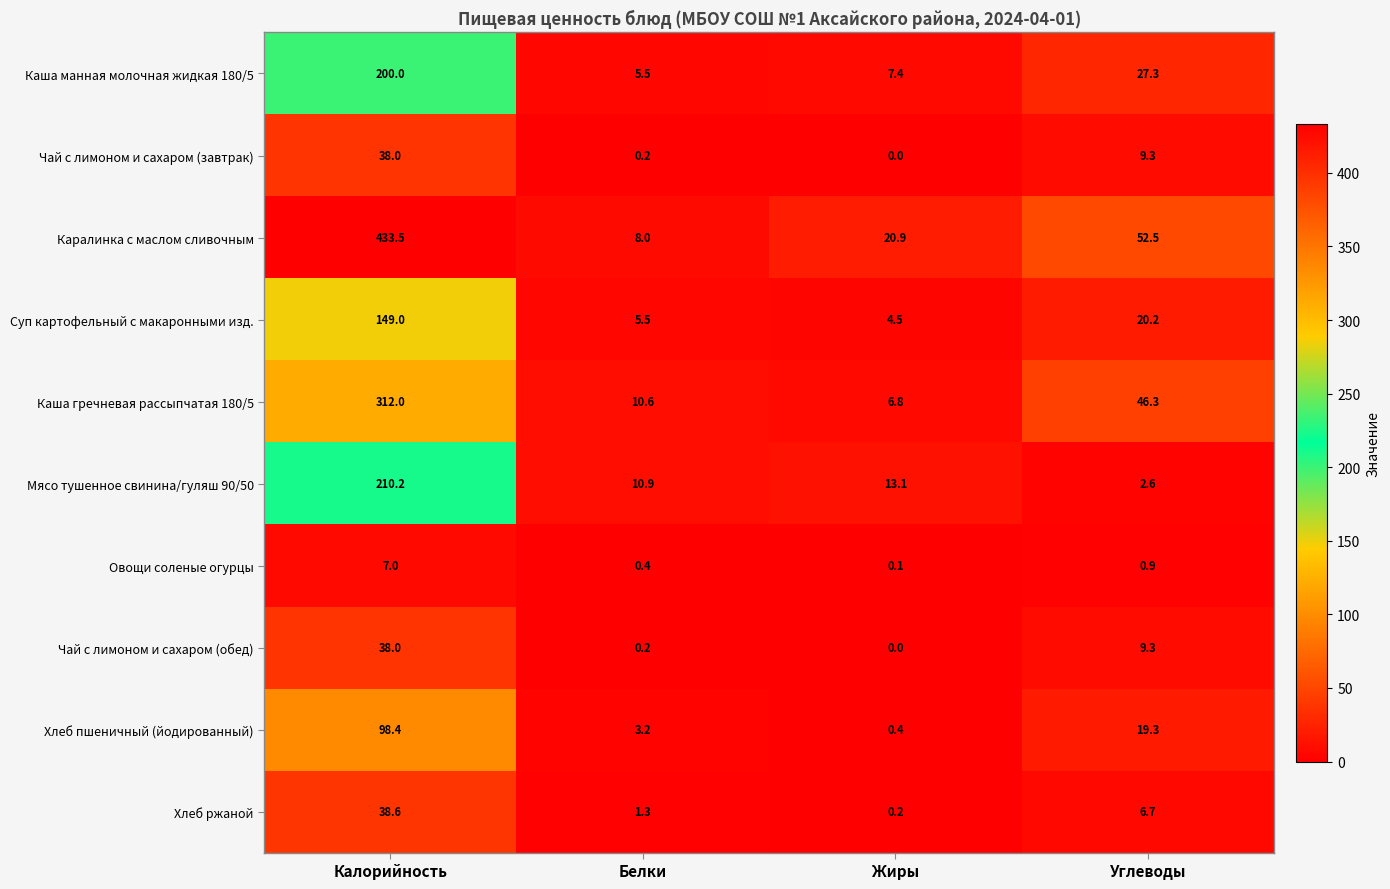

At how many categories does at least one series exceed 303?

1